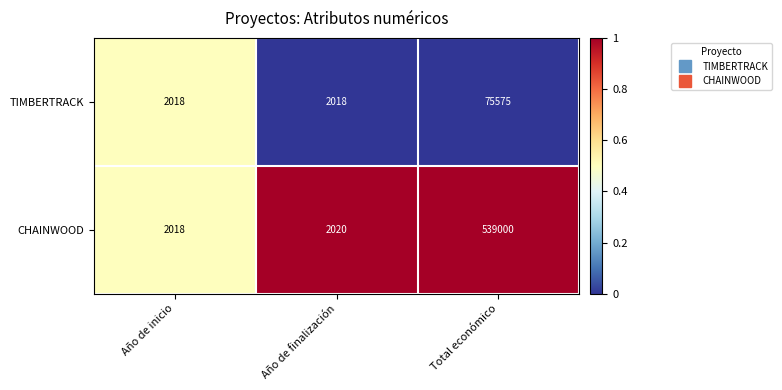

How many distinct data groups are displayed?

2